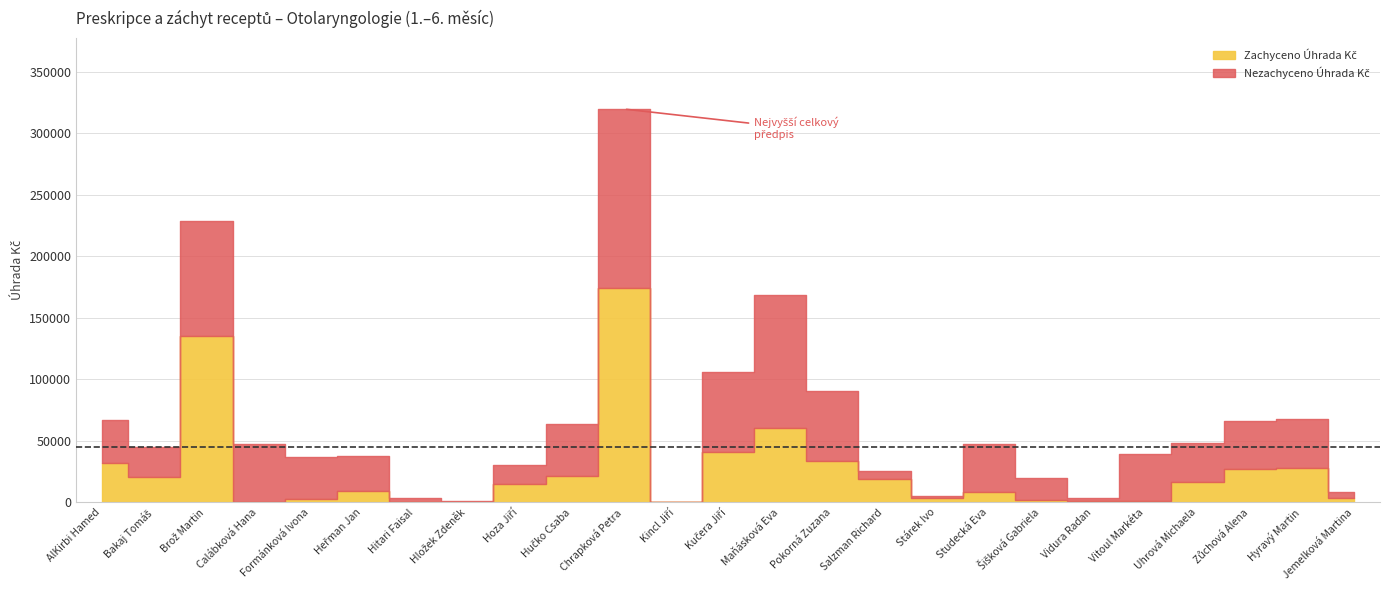

At which category is the sum across all series the highest?

Chrapková Petra